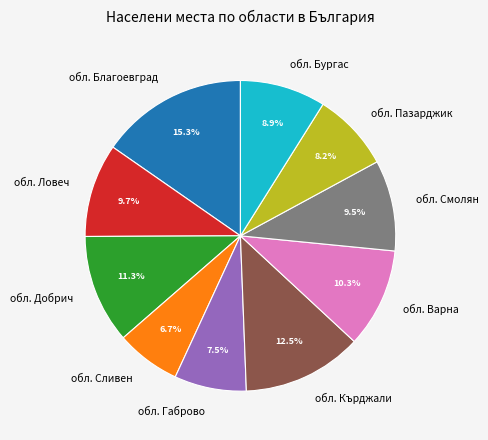

What is the ratio of the value at обл. Варна to the value at обл. Сливен?

1.5